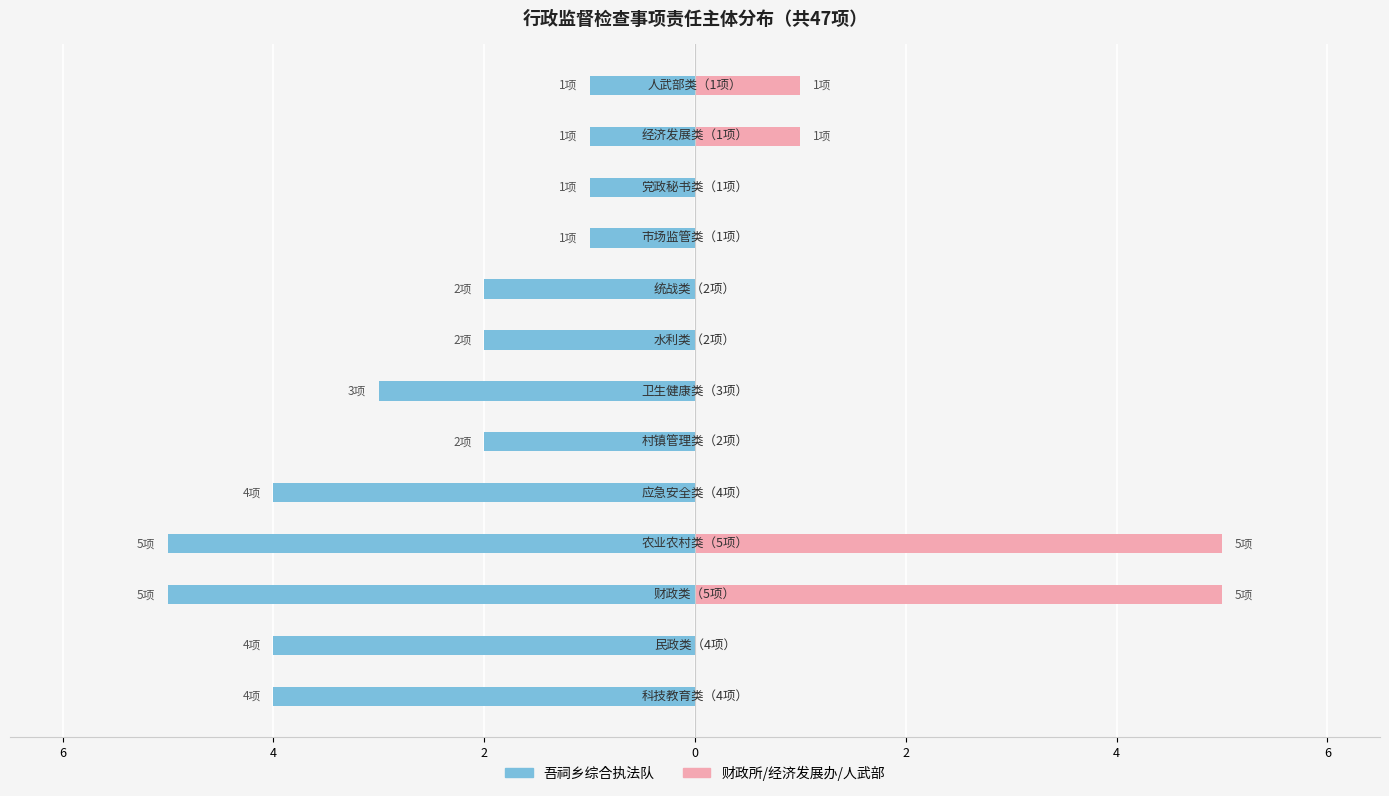

What is the spread (max minus min) of values at 11?

2